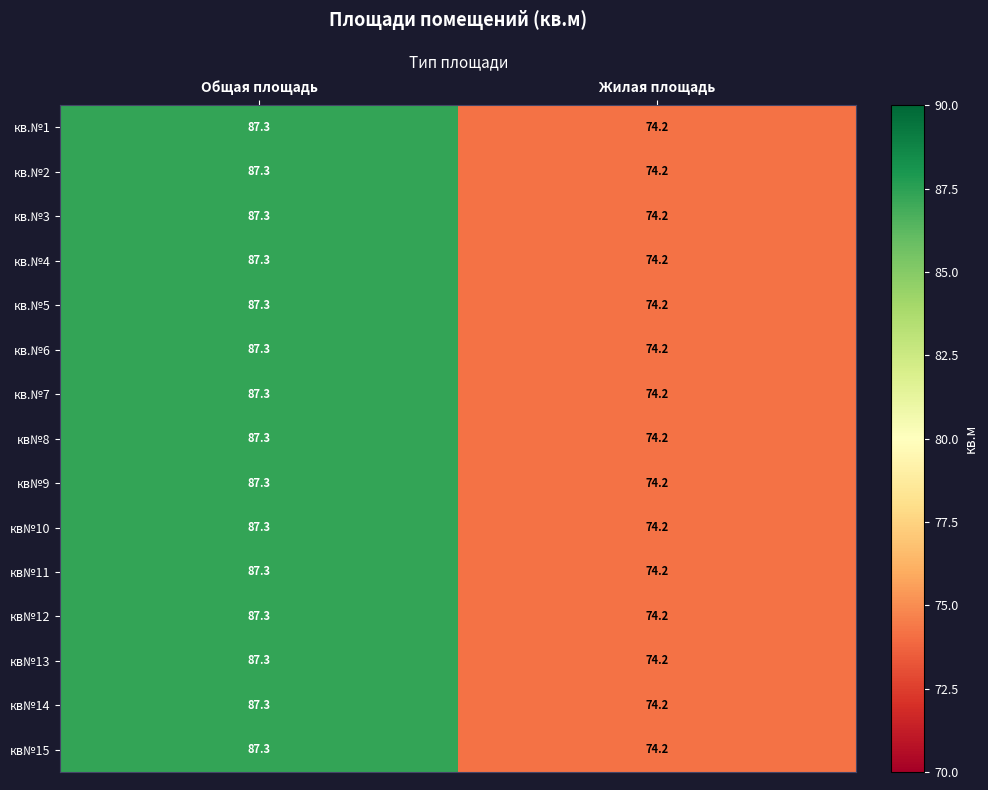

Is it true that кв.№7 equals 87.3 at Общая площадь?

True